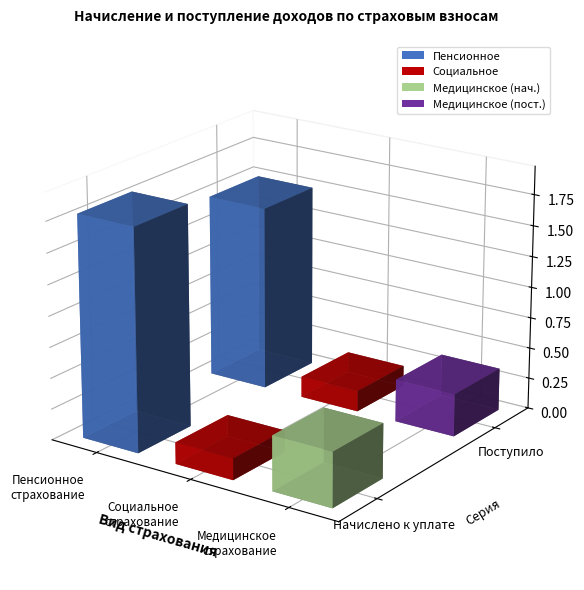

How many groups of bars are there?

3